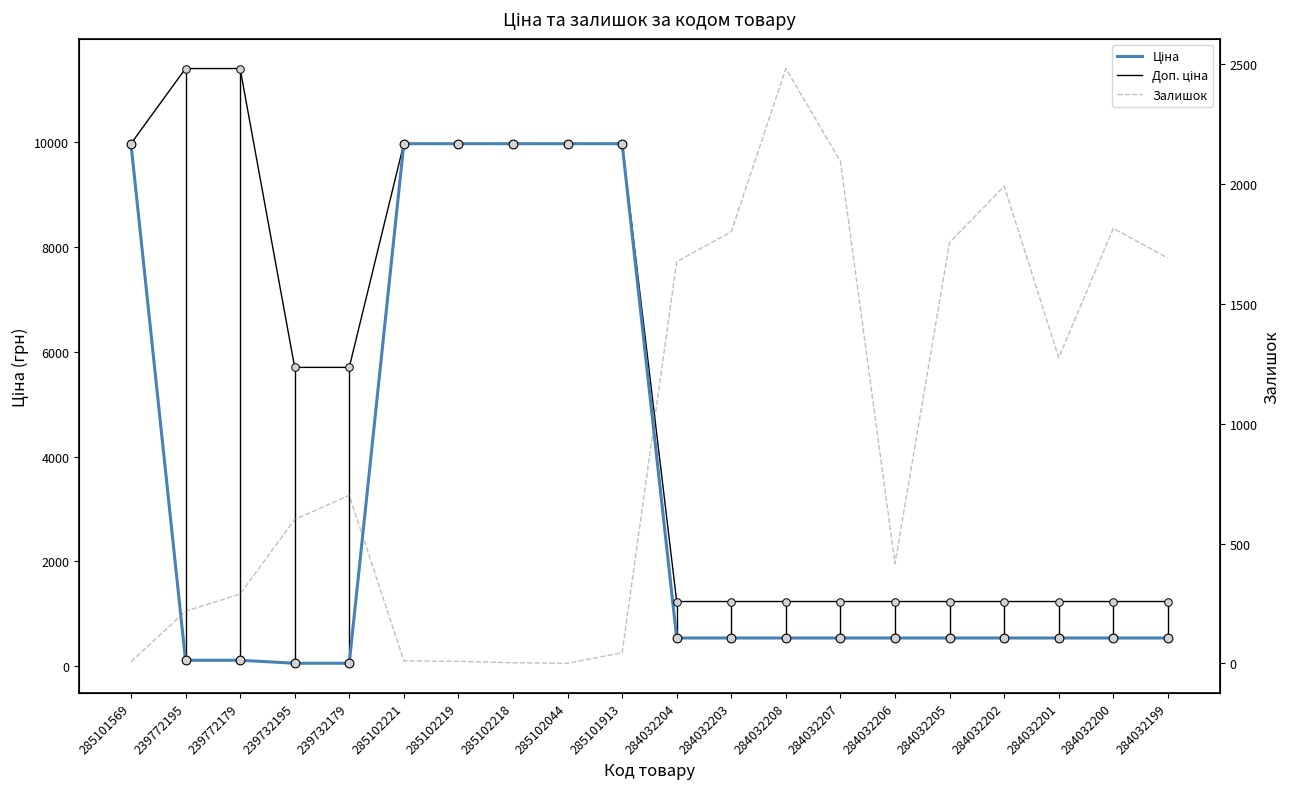

Which series contains the lowest Y value?

Залишок